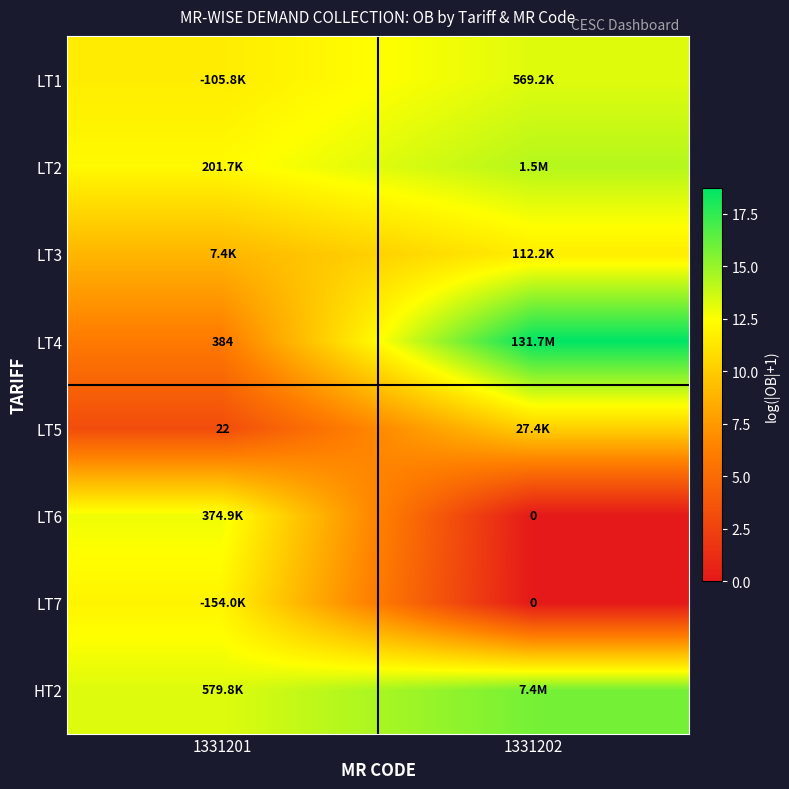

What is the difference between the highest and lowest values at 1331201?

10.1